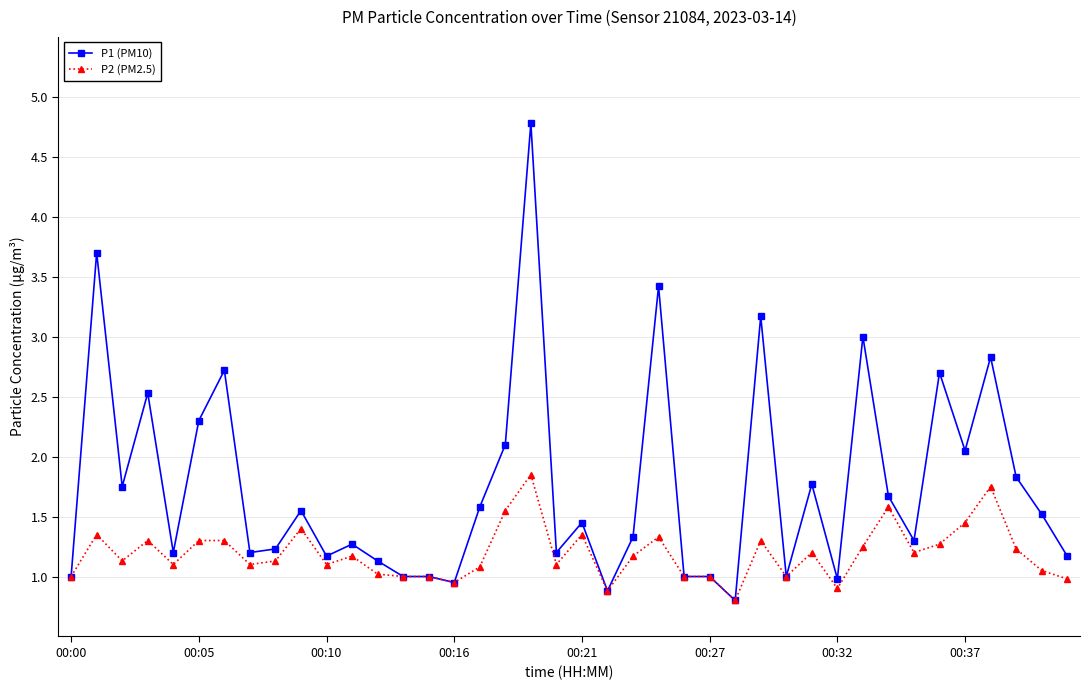

True or false: P2 (PM2.5) has more than 0 interior local peaks.

True